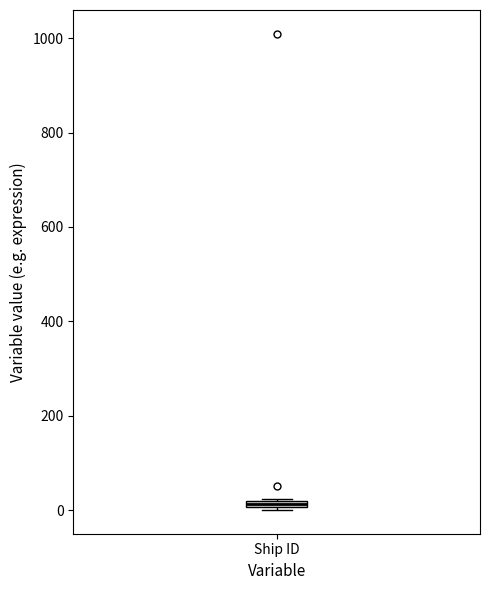

Where is the lower edge of the box for Ship ID on the y-axis? The values are not printed on the chart, so give them approximately, as read against the axis.

0